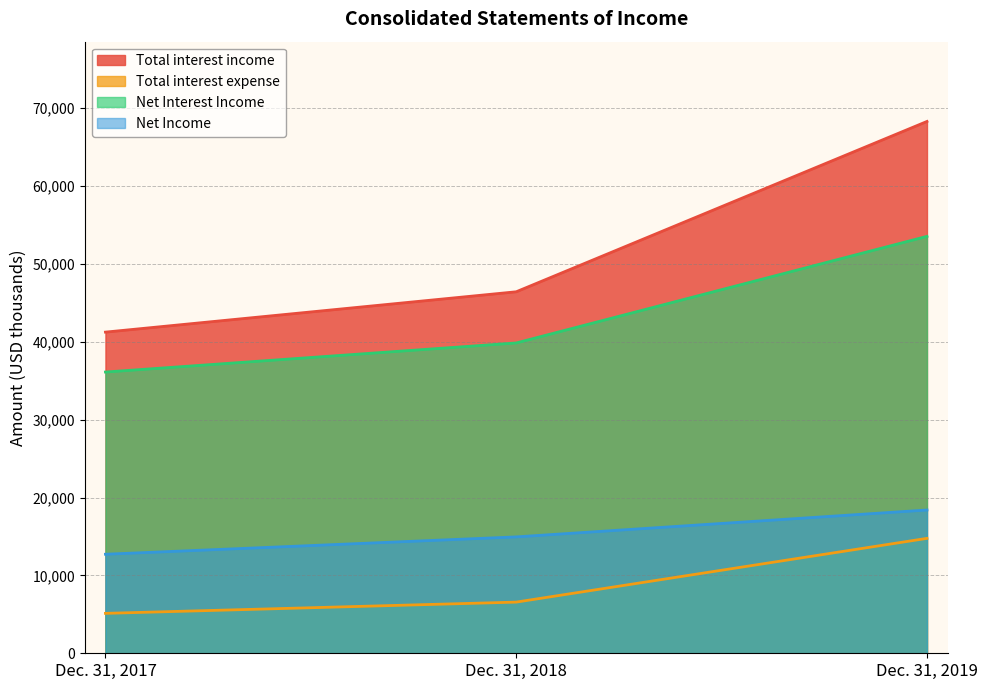

Between Dec. 31, 2017 and Dec. 31, 2019, which series saw the biggest shift?

Total interest income